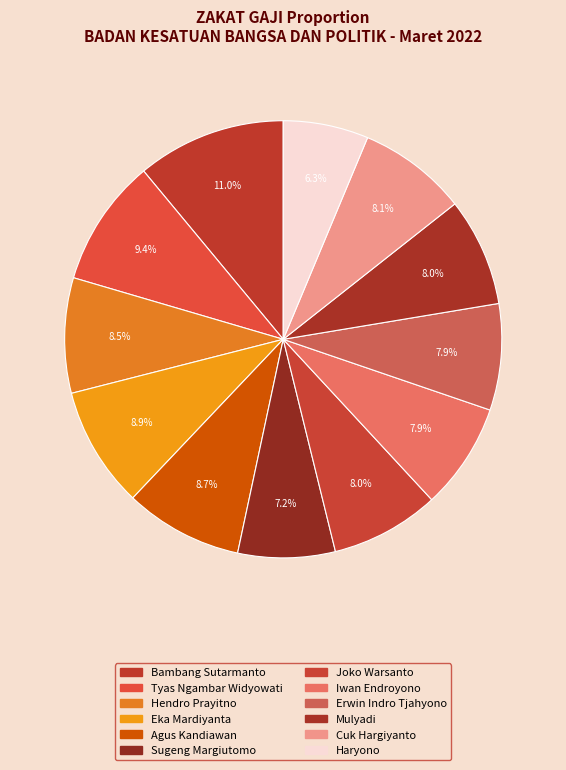

Does Bambang Sutarmanto account for over 50% of the chart?

No